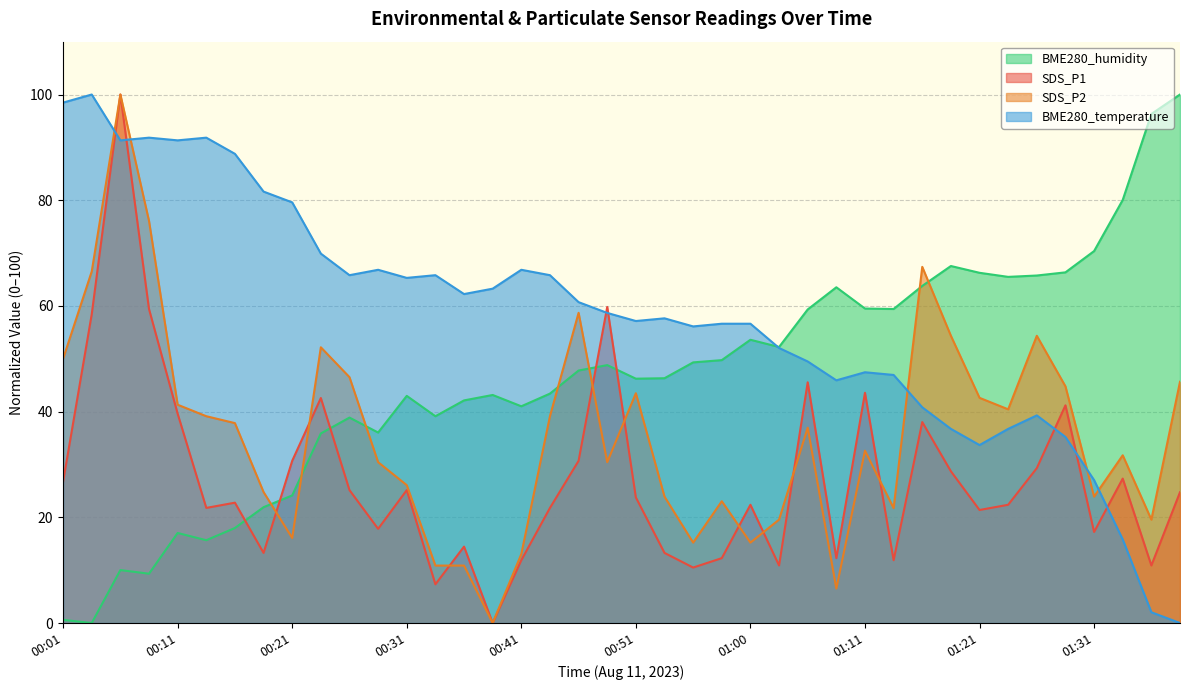

What is the difference between the maximum and second lowest values in the SDS_P2 series?

93.5